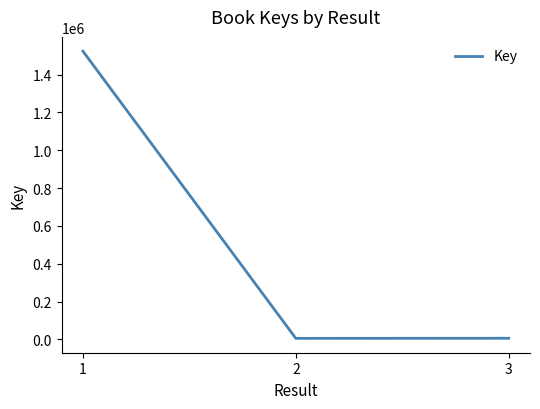

The value at 1 is 1987940. True or false?

False